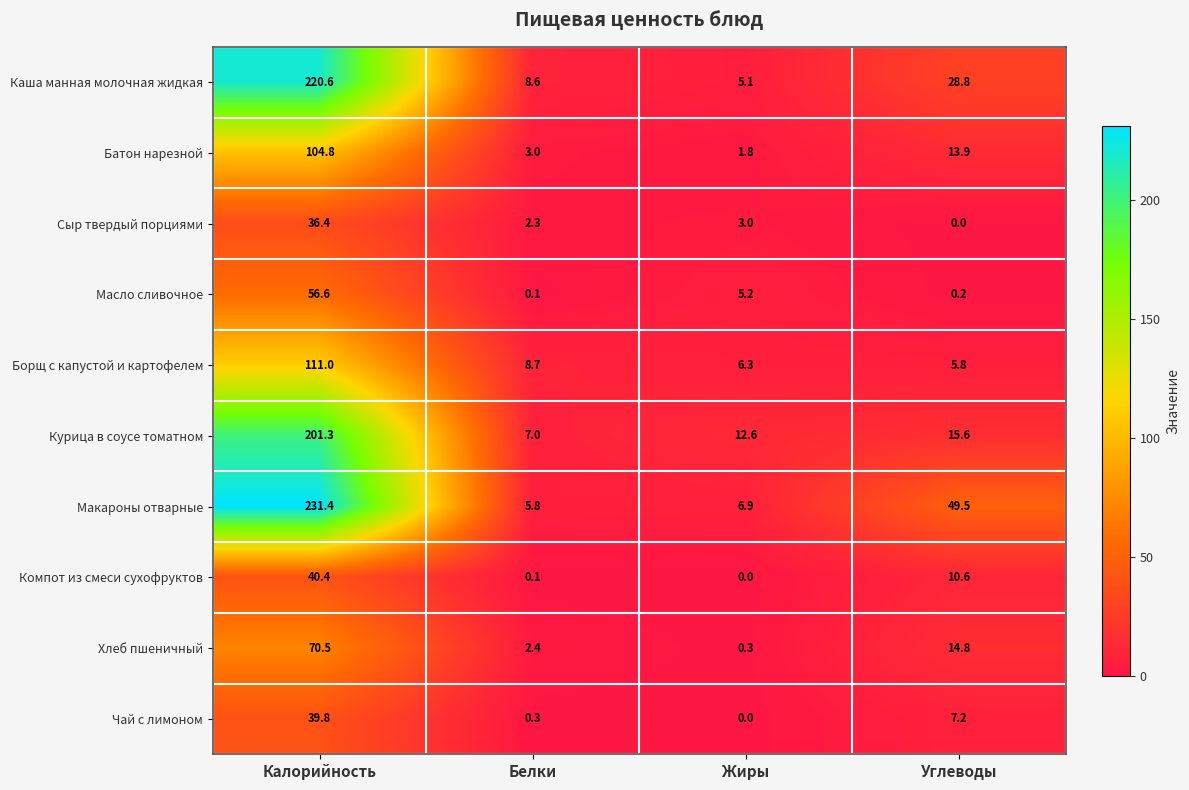

Rank the series by their maximum value, from highest to lowest.

Макароны отварные, Каша манная молочная жидкая, Курица в соусе томатном, Борщ с капустой и картофелем, Батон нарезной, Хлеб пшеничный, Масло сливочное, Компот из смеси сухофруктов, Чай с лимоном, Сыр твердый порциями